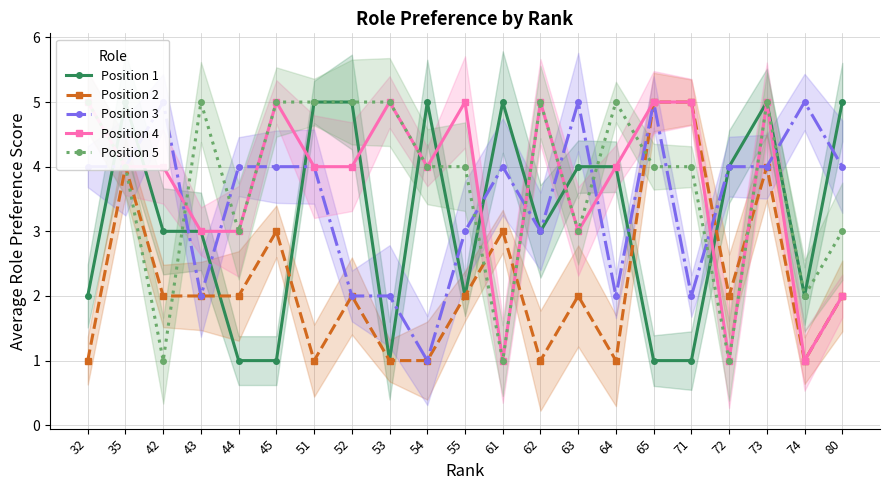

How many lines are shown in the chart?

5